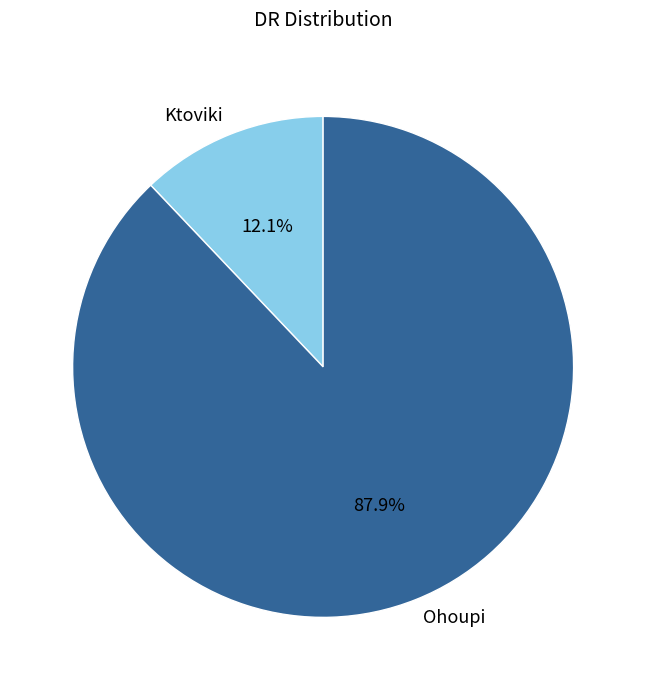

What is the ratio of the value at Ohoupi to the value at Ktoviki?

7.3